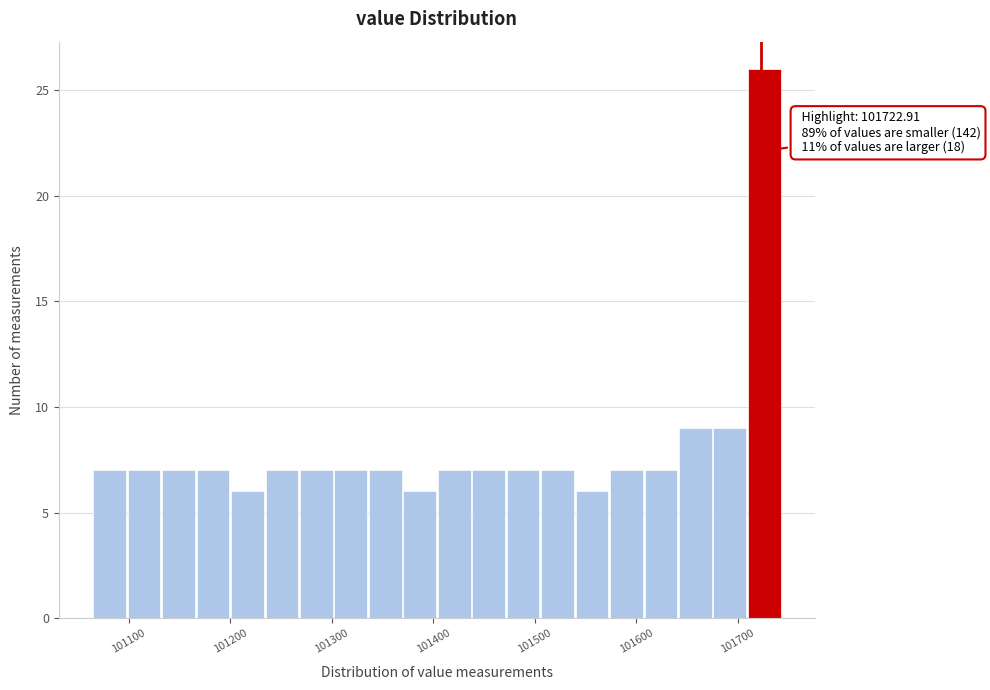

Read against the x-axis, roughly where is the centre of the tallest bar?

101730